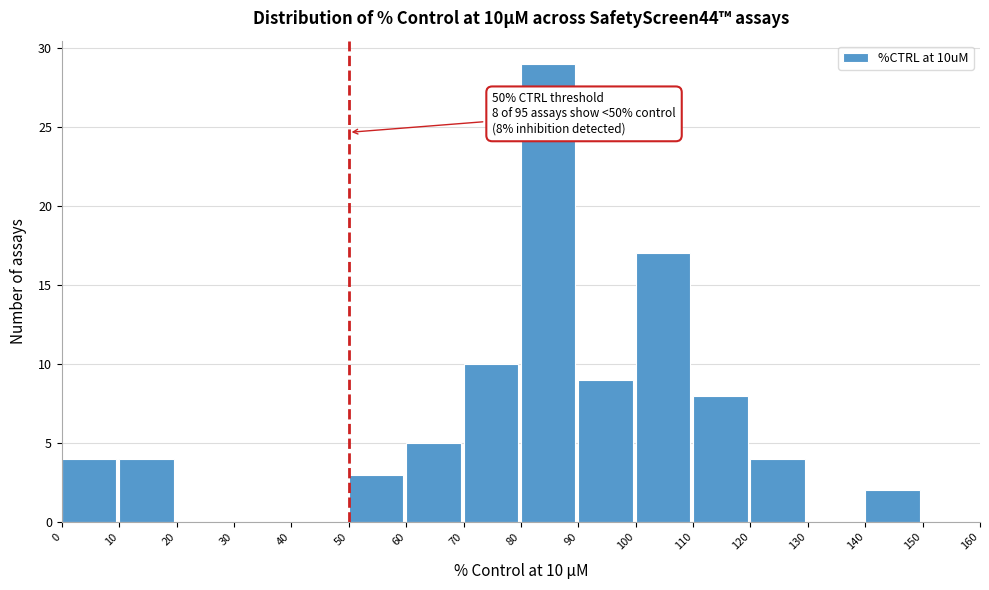

Over which range of the x-axis is the bar tallest?

80 to 90